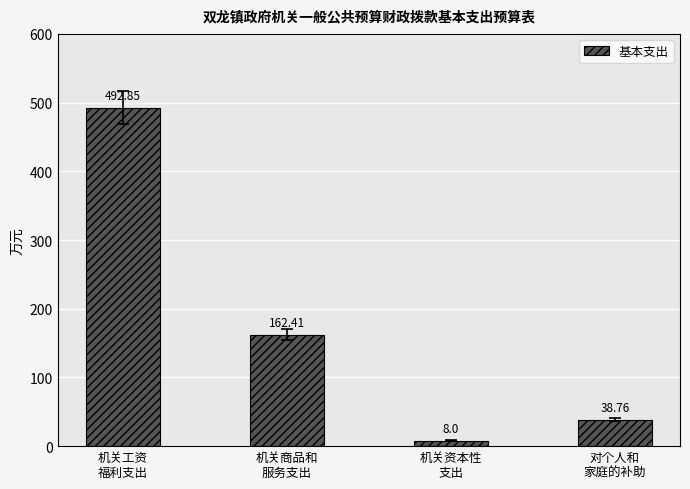

What is the difference between the values at 机关商品和
服务支出 and 机关工资
福利支出?

330.4